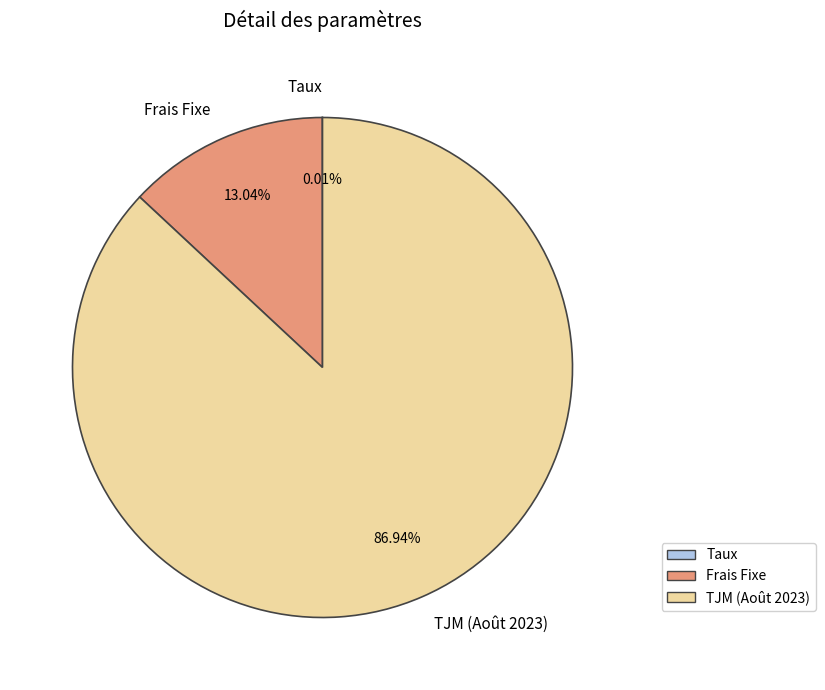

What is the majority slice?

TJM (Août 2023)